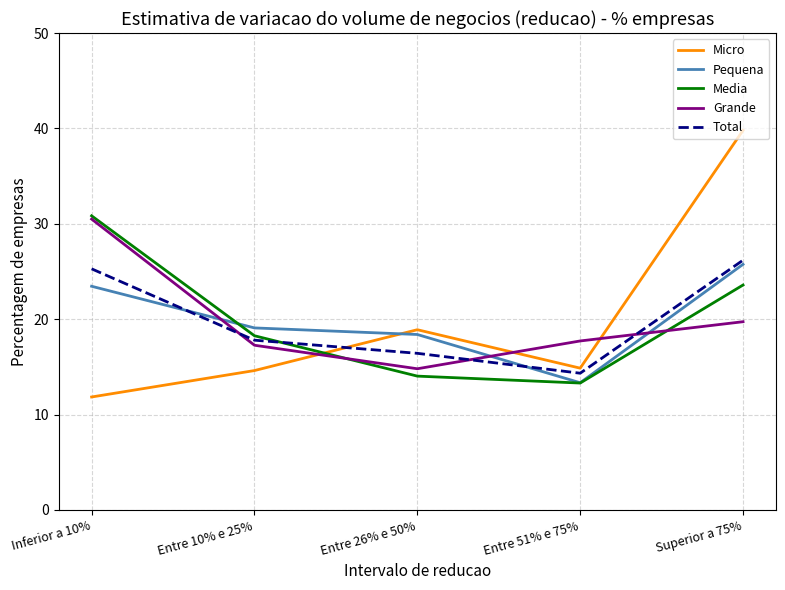

At which label is Media closest to 22?

Superior a 75%